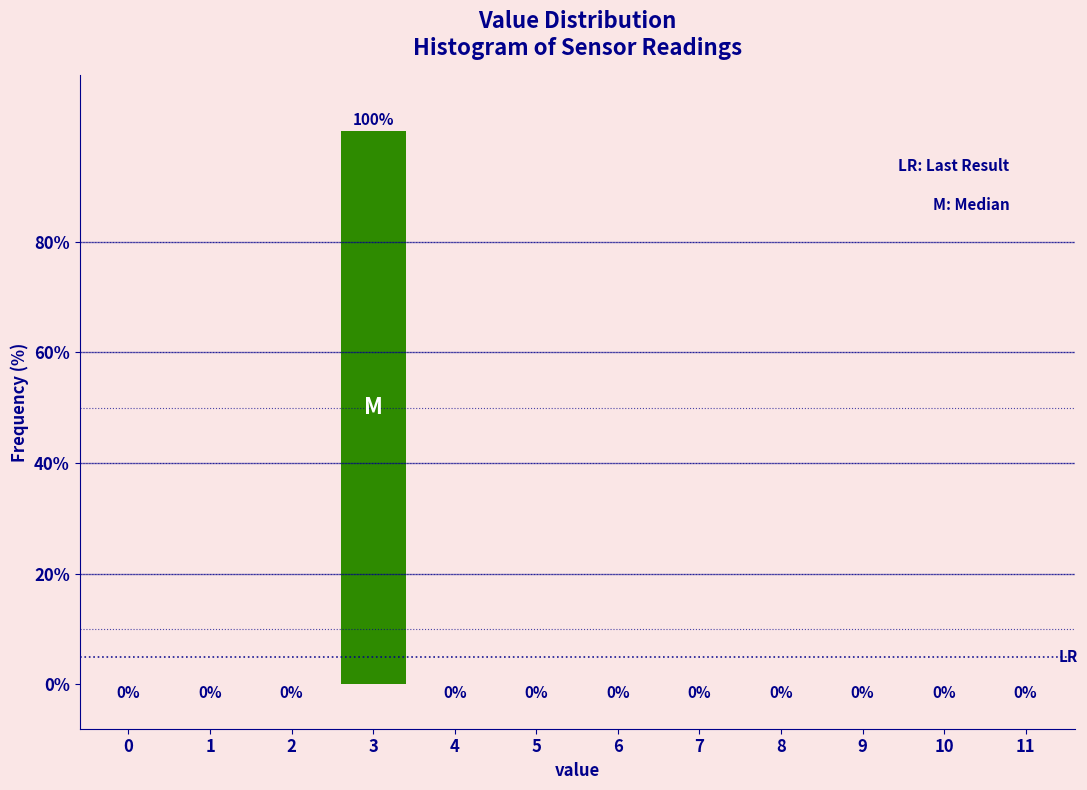

Reading left to right, transcribe all the data shown in this chart.

0=0	1=0	2=0	3=100	4=0	5=0	6=0	7=0	8=0	9=0	10=0	11=0